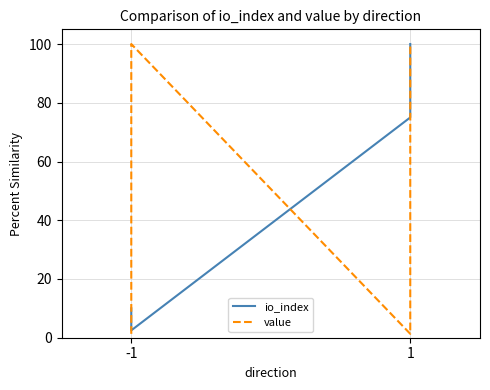

The value of value at 1 is 155.1. True or false?

False